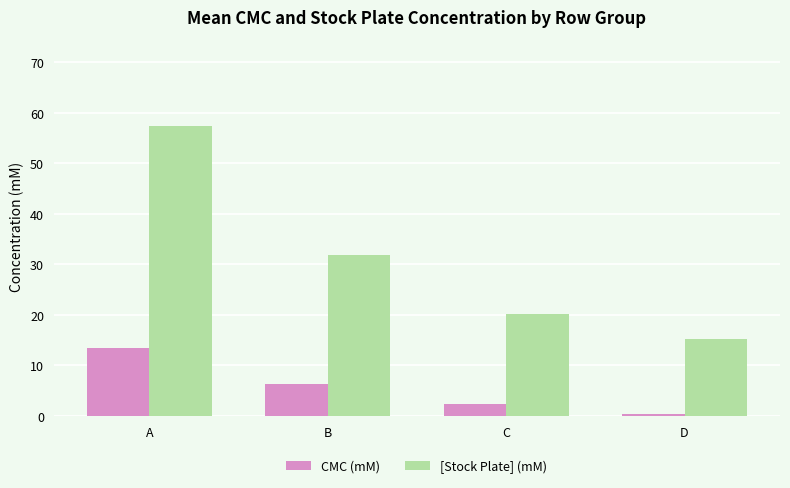

What are all the series names shown in the legend?

CMC (mM), [Stock Plate] (mM)